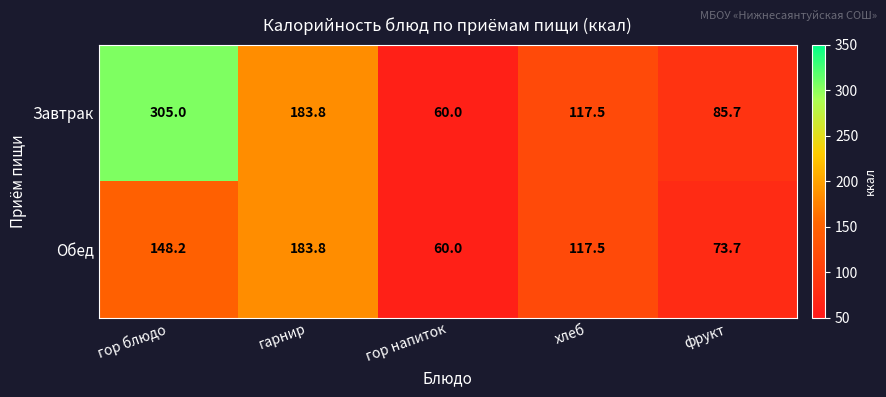

What is the difference between the second highest and second lowest values in the Завтрак series?

98.1